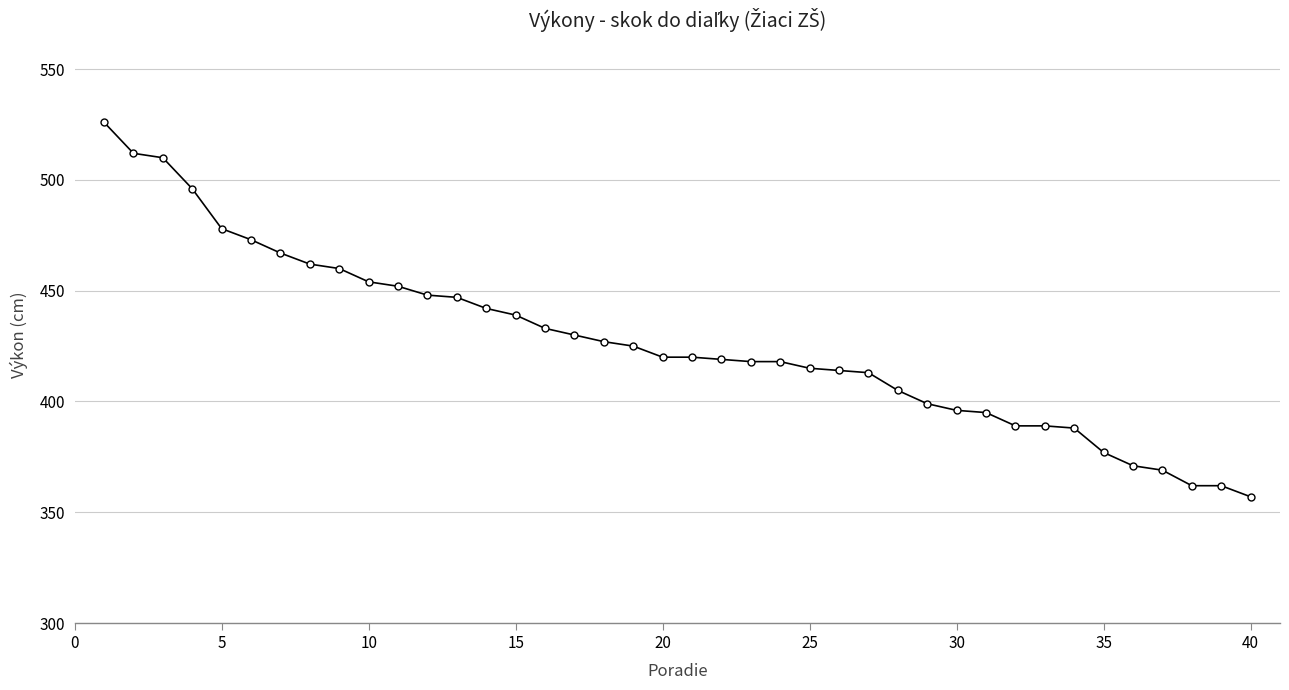

What is the value of the 19th point from the left?

425